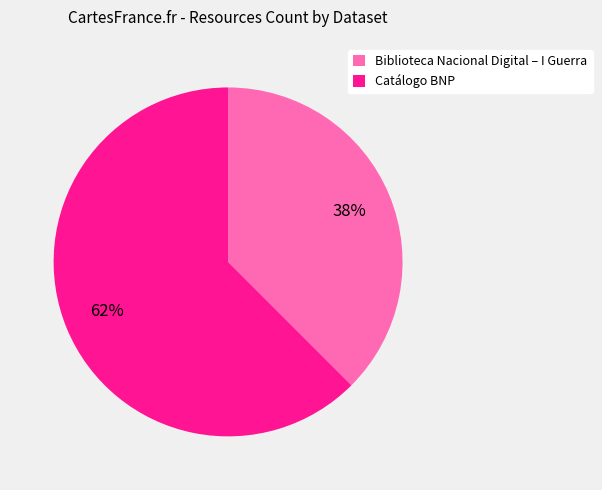

True or false: Biblioteca Nacional Digital – I Guerra accounts for 27% of the total.

False